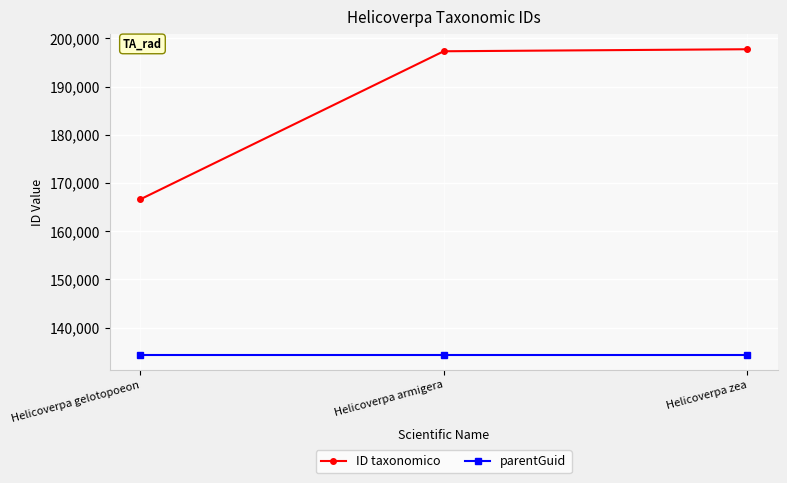

The ID taxonomico series shows 344645 at Helicoverpa zea. True or false?

False